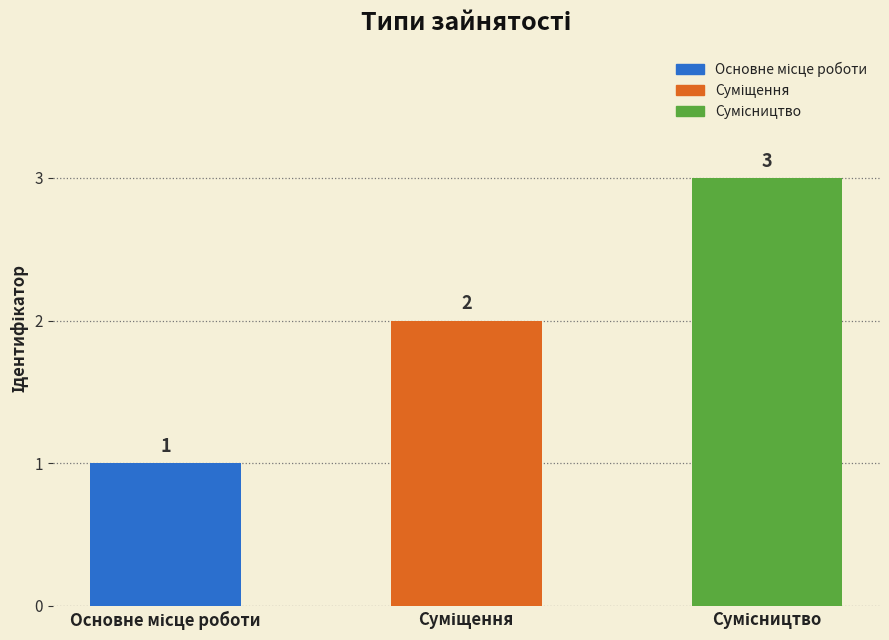

What is the value of the 3rd bar from the left?

3